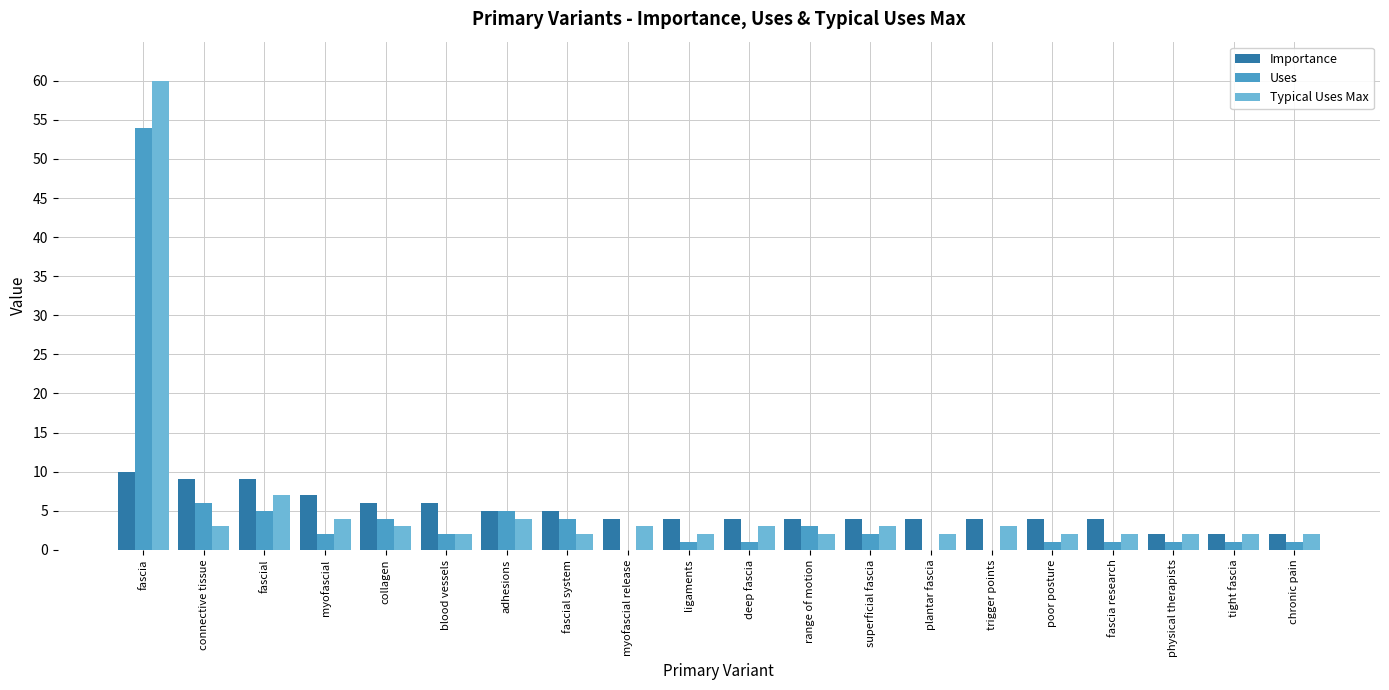

At which label is Uses closest to 27?

connective tissue